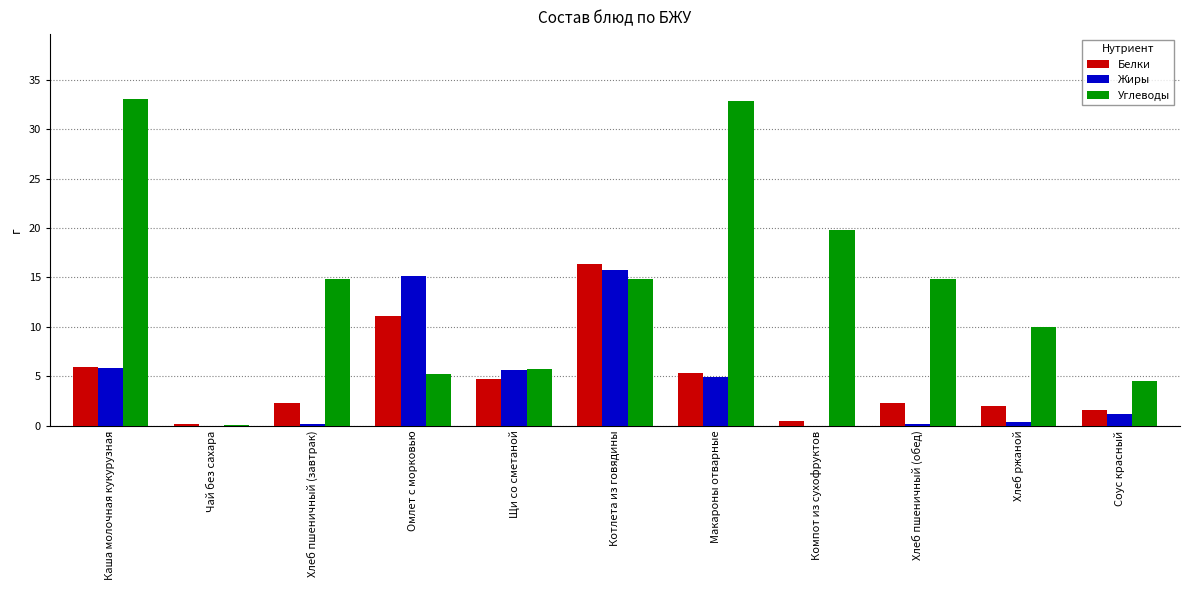

How many groups of bars are there?

11